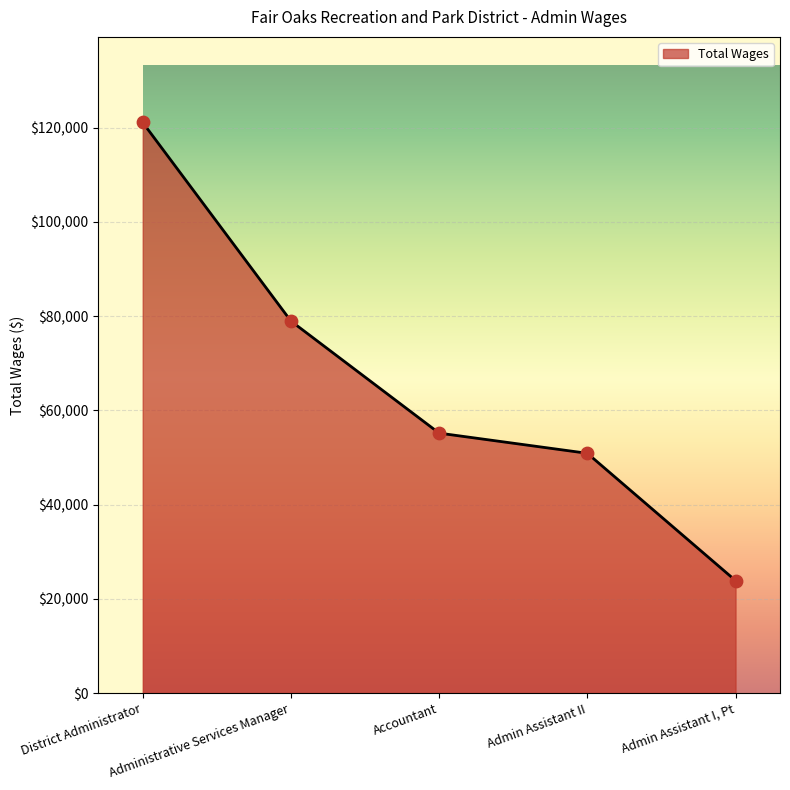

Which has a higher value, Admin Assistant I, Pt or Administrative Services Manager?

Administrative Services Manager